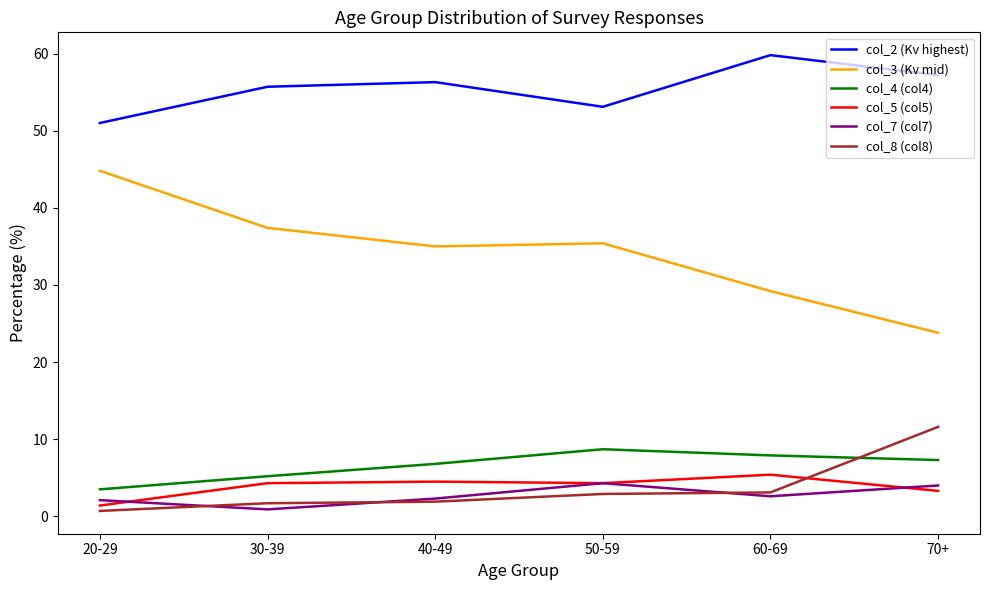

What are all the series names shown in the legend?

col_2 (Kv highest), col_3 (Kv mid), col_4 (col4), col_5 (col5), col_7 (col7), col_8 (col8)